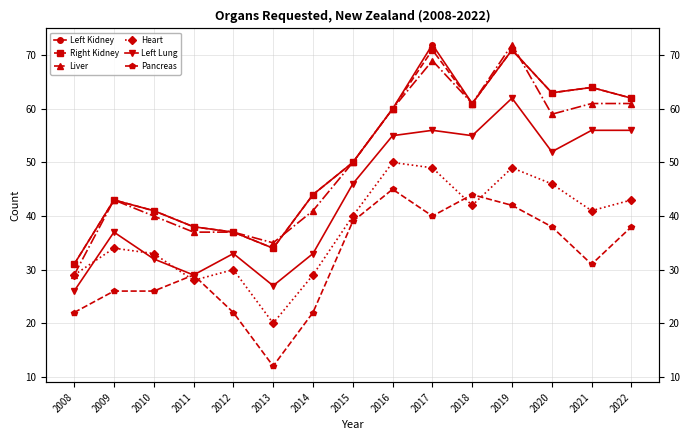

Is the value of Left Kidney at 2017 greater than the value of Left Lung at 2008?

Yes